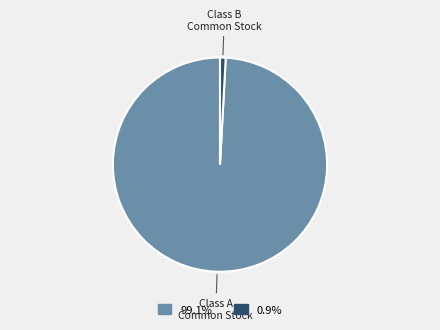

Is there any slice that represents more than half of the pie?

Yes